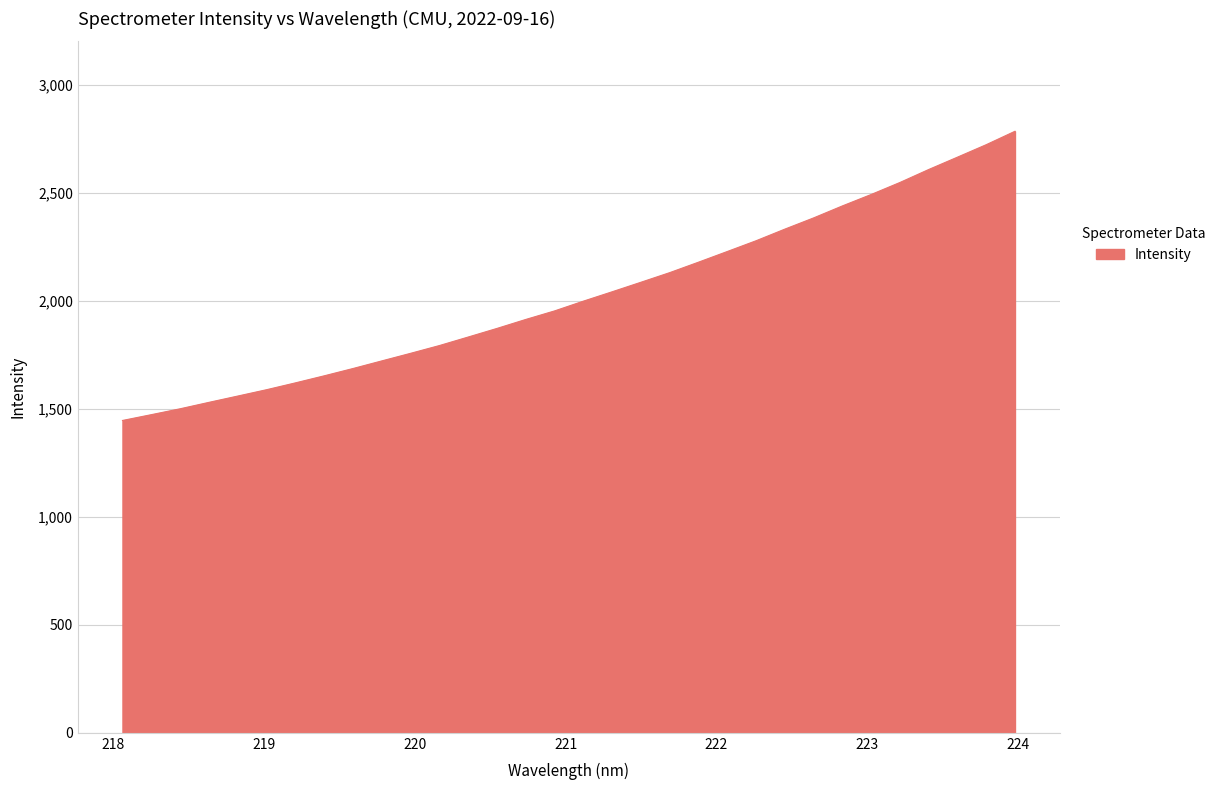

What is the difference between the maximum and minimum values?

1338.4